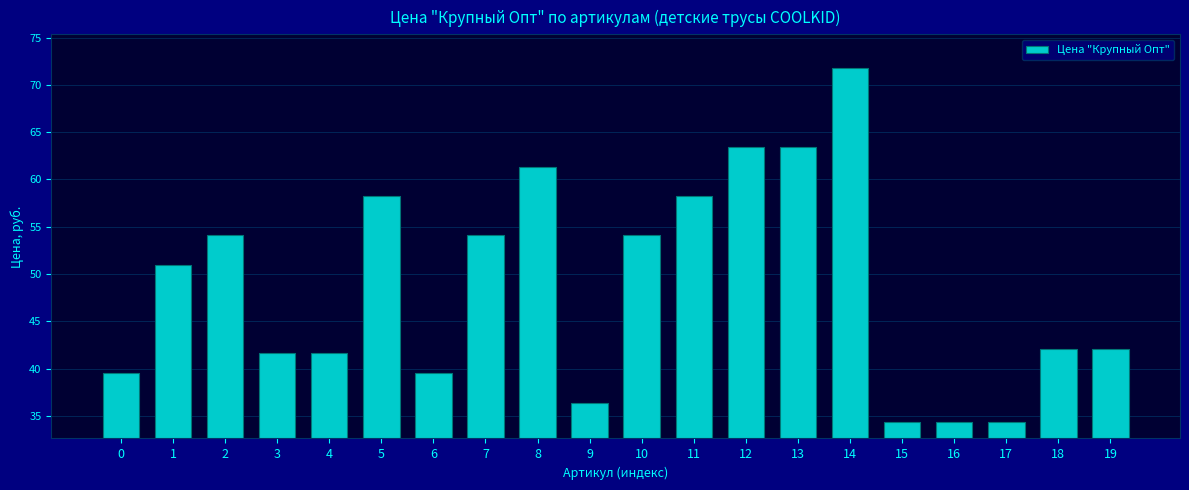

What is the change in value from 11 to 16?

-23.9